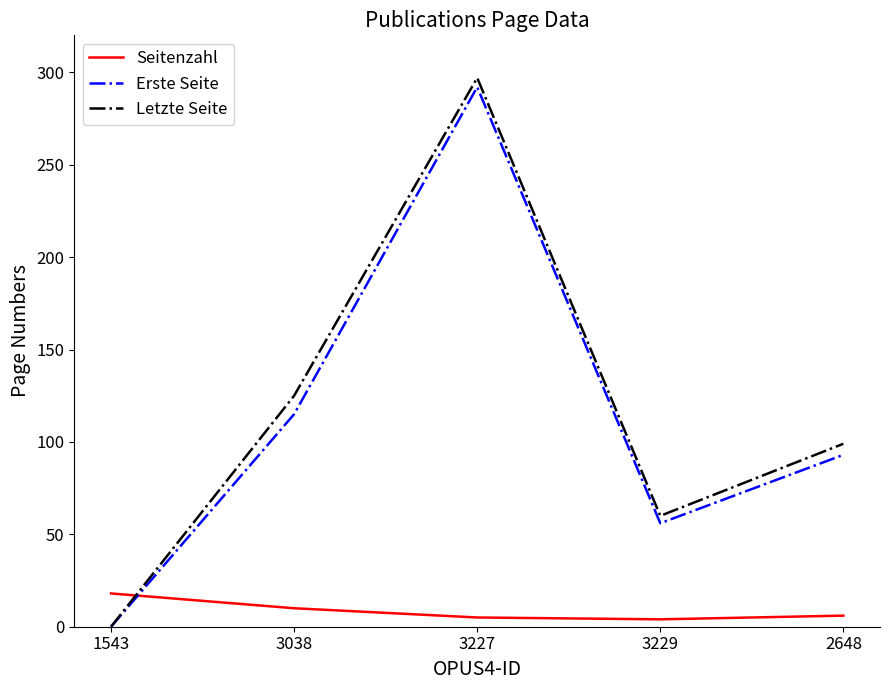

What is the sum of the Letzte Seite values at 3038 and 2648?

224